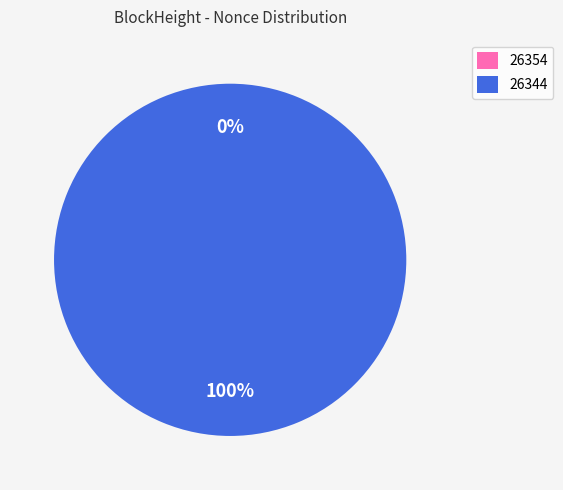

What is the total percentage of 26344 and 26354?

100.0%